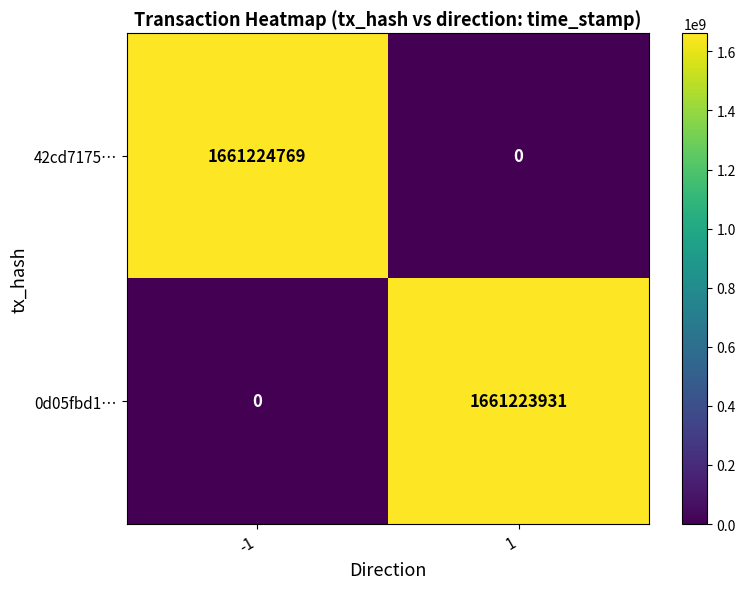

What is the highest value of the 42cd7175… series?

1661224769